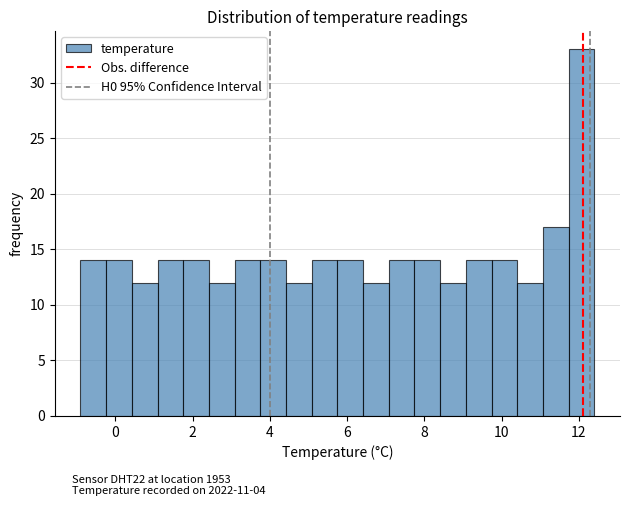

Read against the x-axis, roughly where is the centre of the tallest bar?

12.0